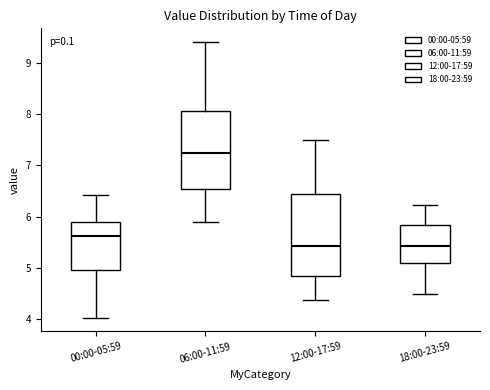

Reading left to right, transcribe this box plot: for each box, give where its median line is, the range the box spans, and where its two whiskers end, as read against the y-axis. The values are not printed on the chart, so give them approximately, as read against the axis.

00:00-05:59: median 5.6, box 5.0 to 5.9, whiskers 4.0 to 6.4
06:00-11:59: median 7.2, box 6.5 to 8.1, whiskers 5.9 to 9.4
12:00-17:59: median 5.4, box 4.8 to 6.4, whiskers 4.4 to 7.5
18:00-23:59: median 5.4, box 5.1 to 5.8, whiskers 4.5 to 6.2